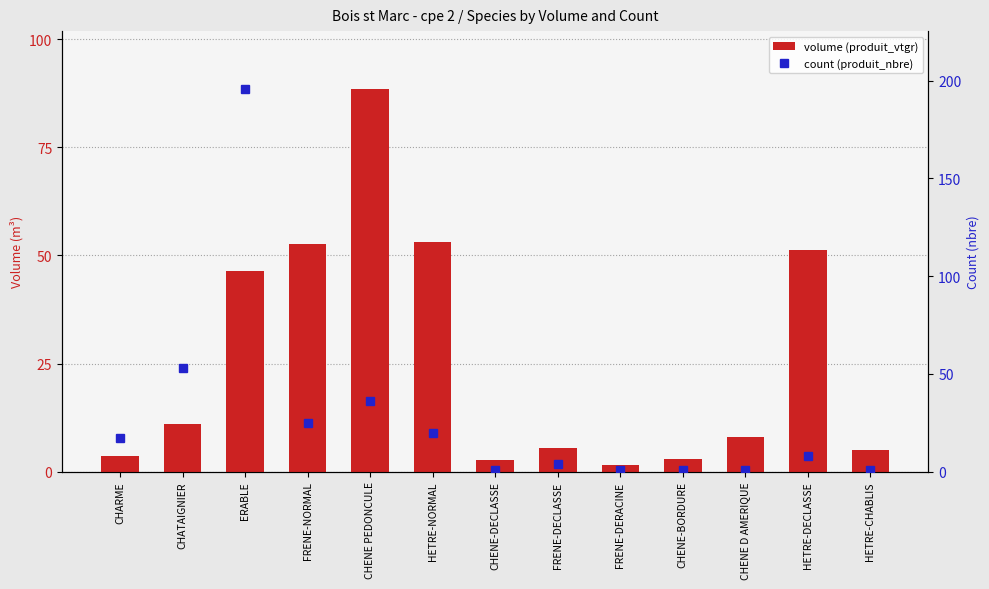

The produit_nbre series shows 1.6 at HETRE-CHABLIS. True or false?

False